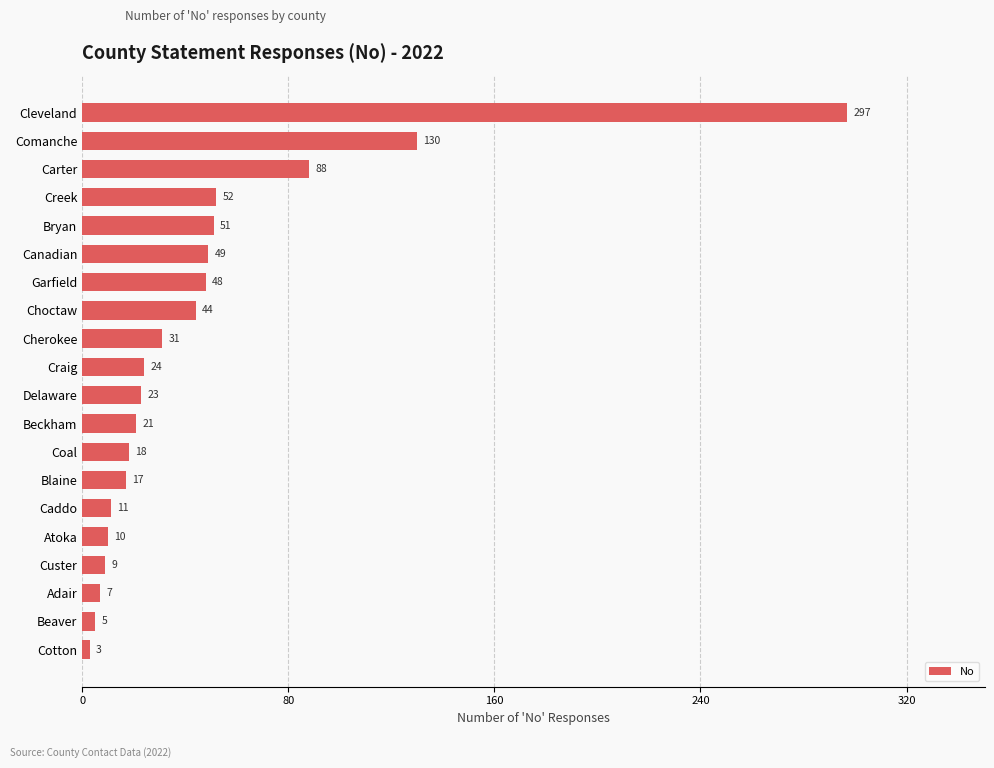

Between Canadian and Beaver, which is larger?

Canadian